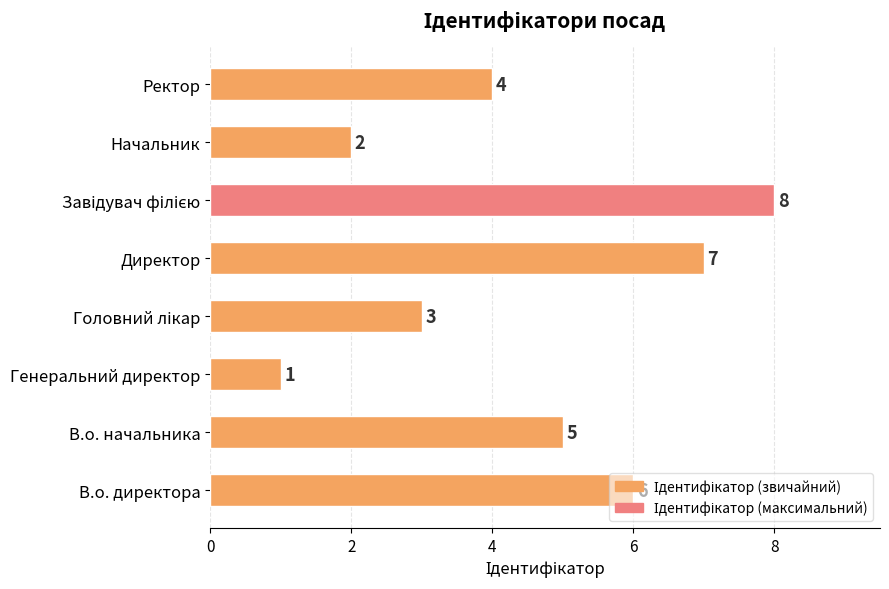

What is the sum of all values?

36